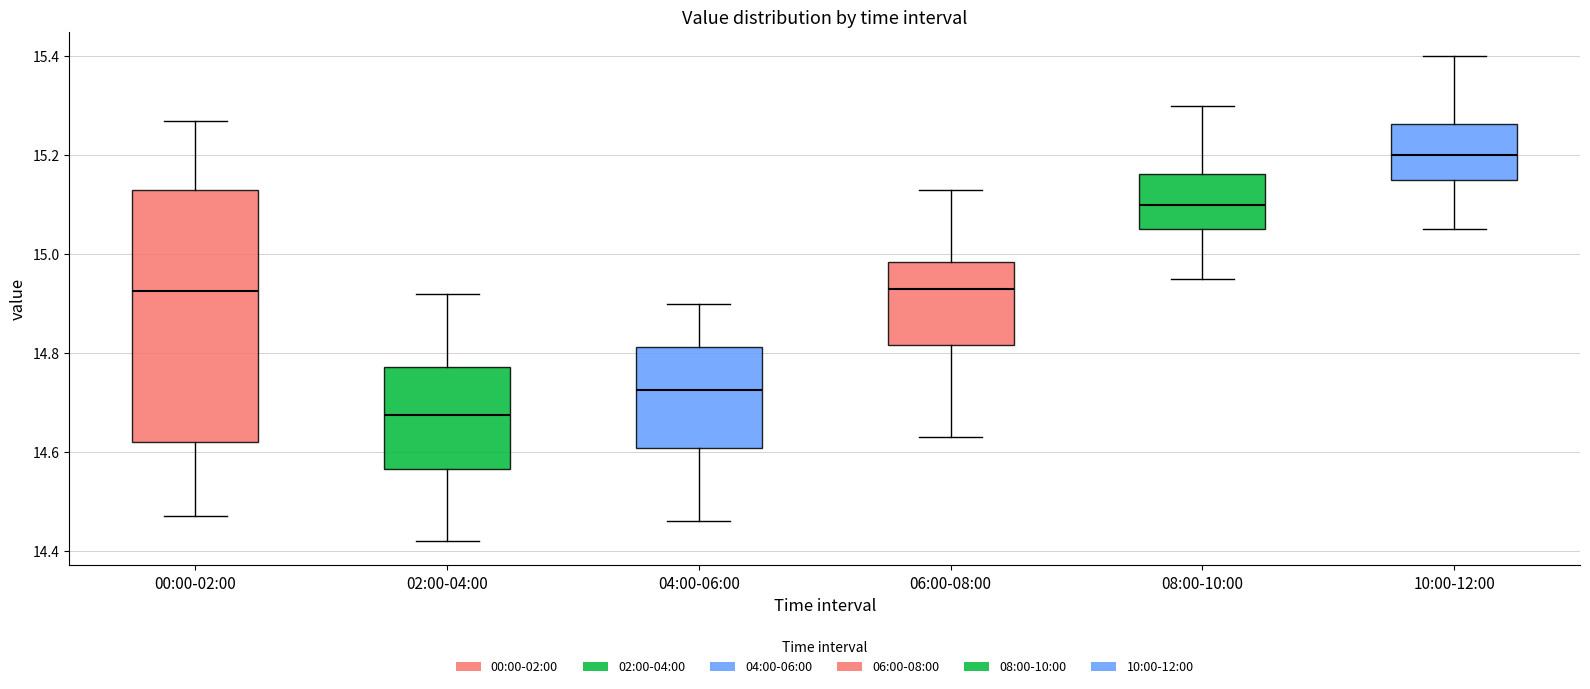

Reading left to right, read every box against the y-axis: the position of its median line, the range the box covers, and the ends of its whiskers. The values are not printed on the chart, so give them approximately, as read against the axis.

00:00-02:00: median 14.92, box 14.62 to 15.14, whiskers 14.48 to 15.28
02:00-04:00: median 14.68, box 14.56 to 14.78, whiskers 14.42 to 14.92
04:00-06:00: median 14.72, box 14.60 to 14.82, whiskers 14.46 to 14.90
06:00-08:00: median 14.94, box 14.82 to 14.98, whiskers 14.64 to 15.14
08:00-10:00: median 15.10, box 15.06 to 15.16, whiskers 14.96 to 15.30
10:00-12:00: median 15.20, box 15.16 to 15.26, whiskers 15.06 to 15.40